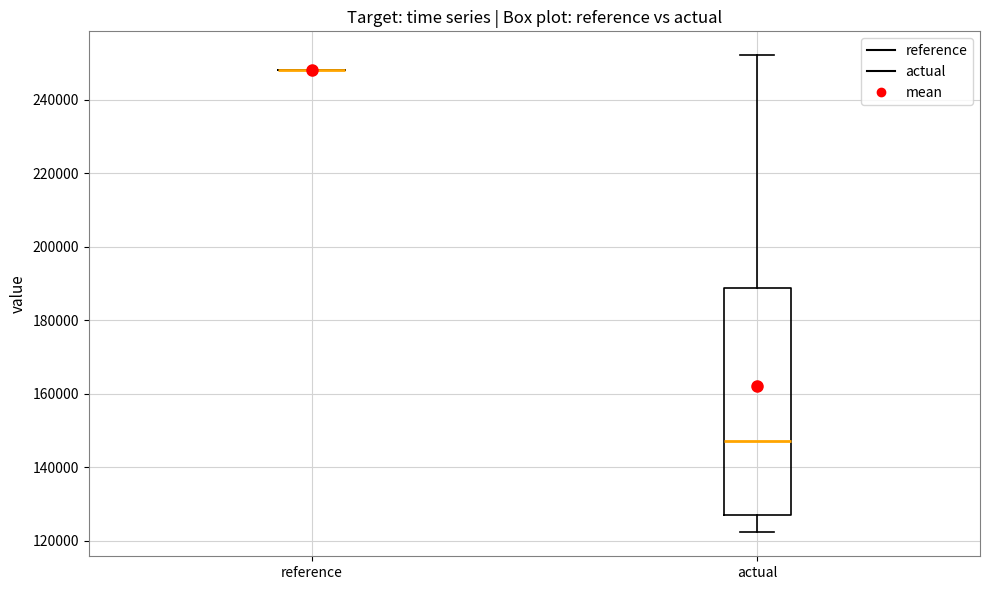

Reading left to right, transcribe this box plot: for each box, give where its median line is, the range the box spans, and where its two whiskers end, as read against the y-axis. The values are not printed on the chart, so give them approximately, as read against the axis.

reference: box collapsed to a line at 248000, whiskers 248000 to 248000
actual: median 148000, box 126000 to 188000, whiskers 122000 to 252000